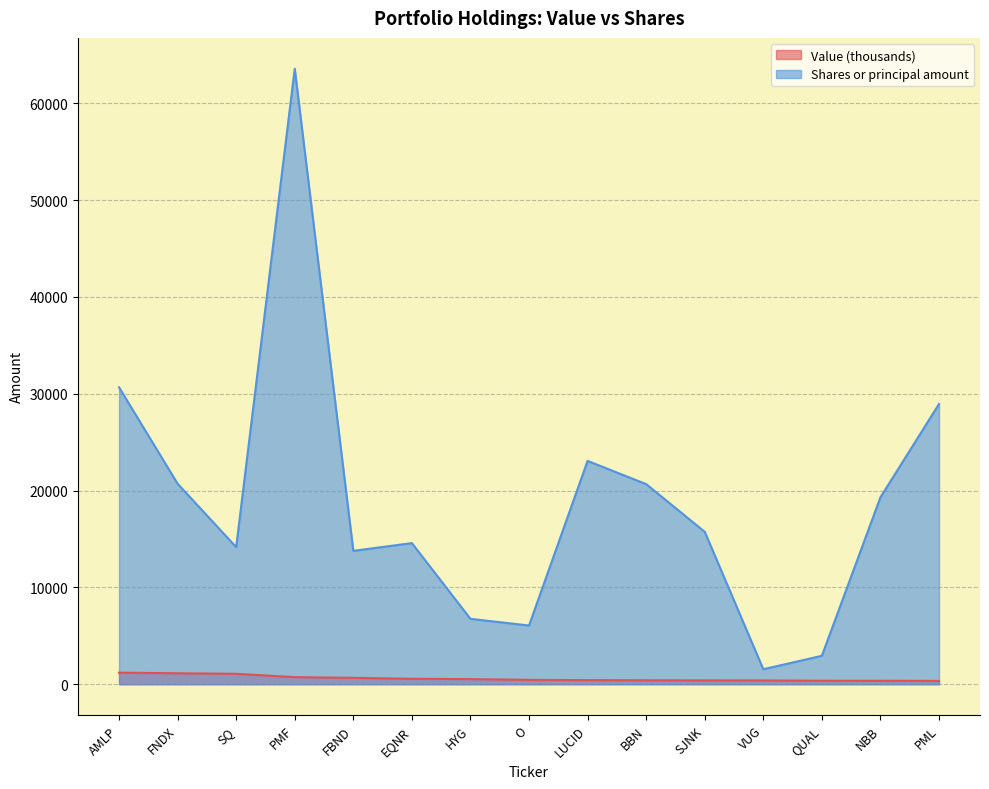

True or false: Value and Shares or principal amount cross at least once.

False